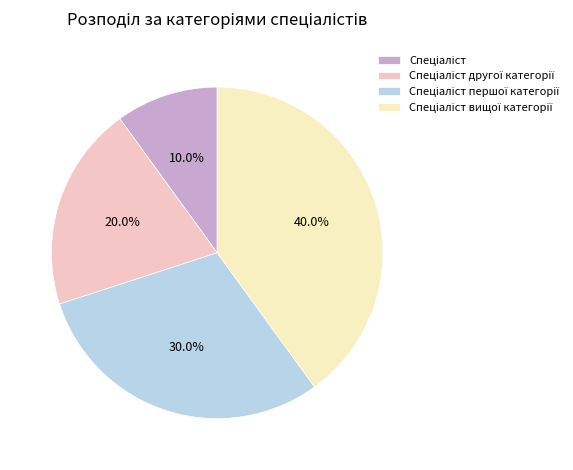

Is there any slice that represents more than half of the pie?

No